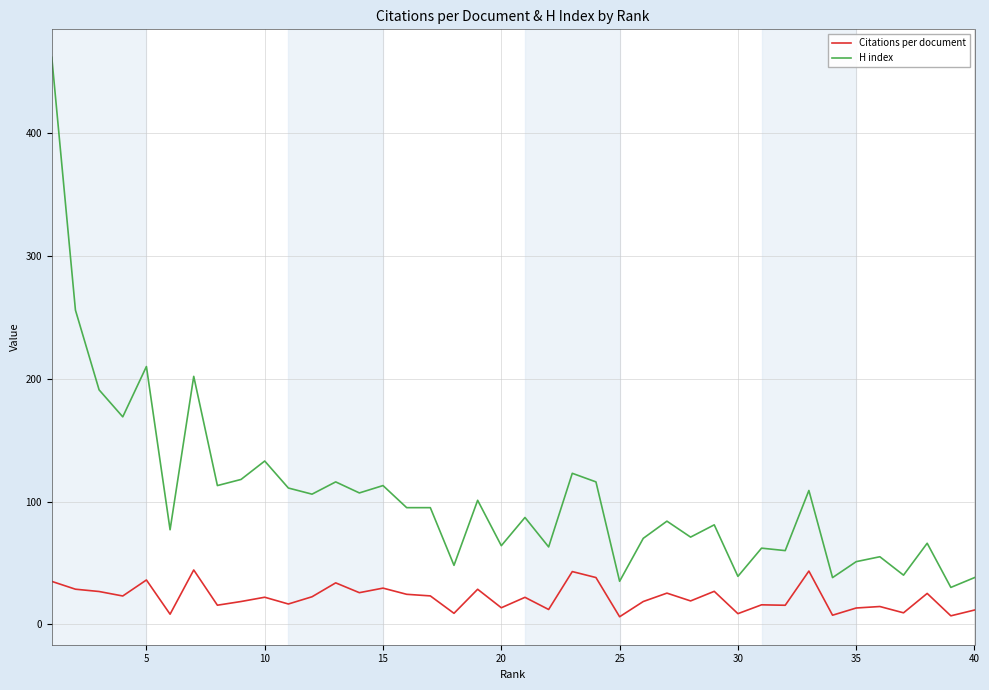

What is the difference between the maximum and minimum values in the H index series?

432.0